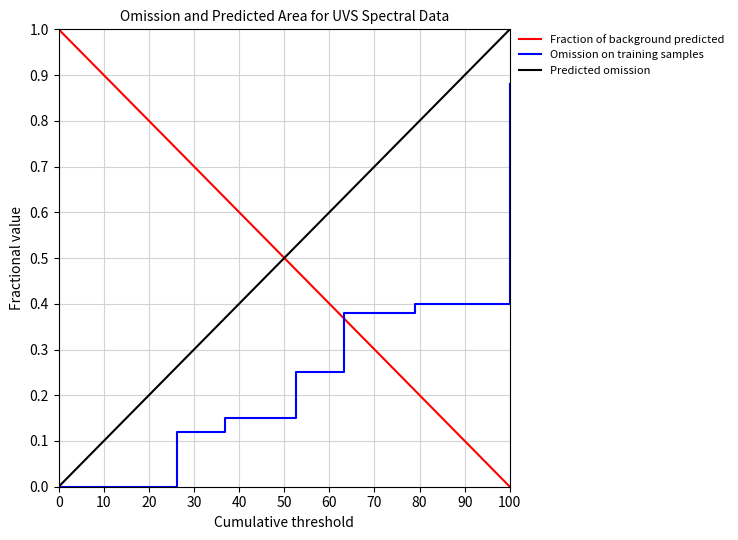

Does the chart have visible grid lines?

Yes